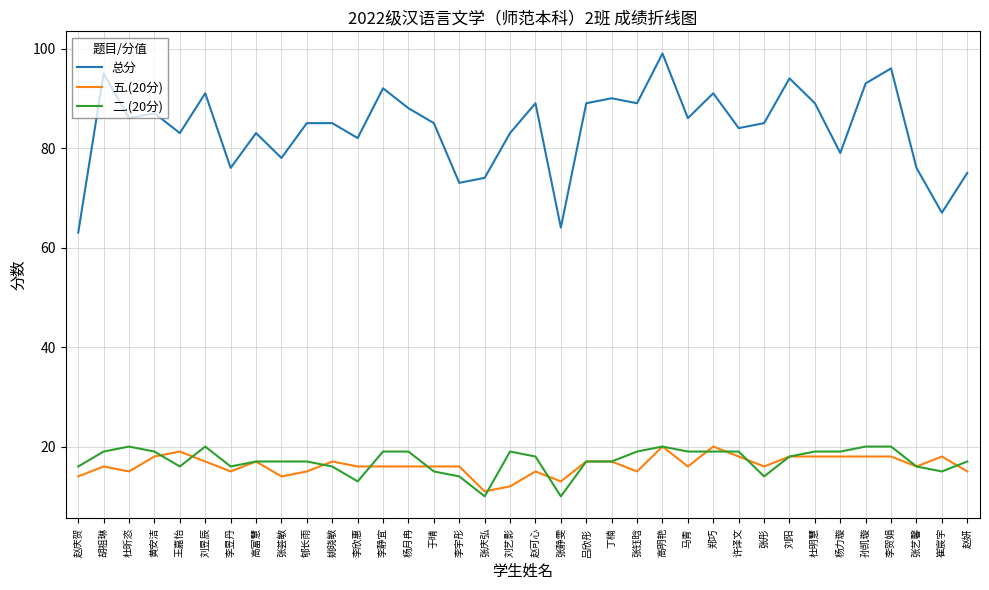

Is the value of 总分 at 王嘉怡 greater than the value of 五.(20分) at 张钰晗?

Yes